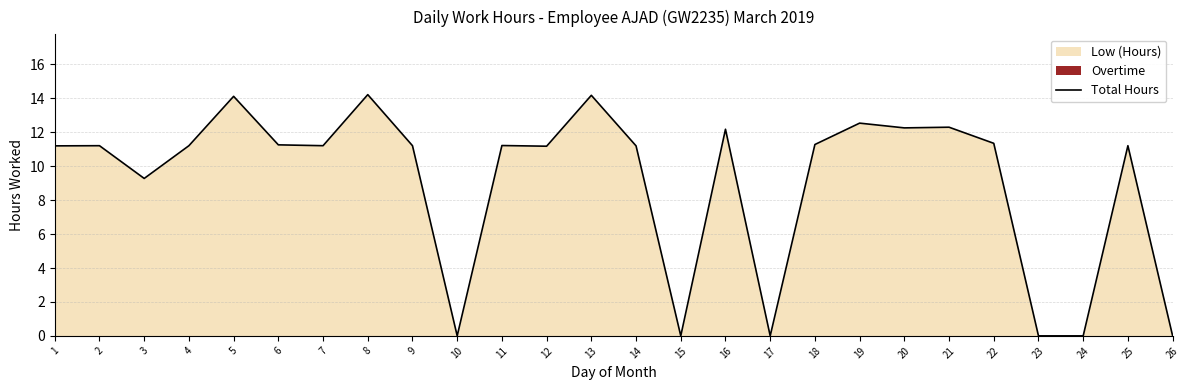

Does the chart display data point markers on the line(s)?

No